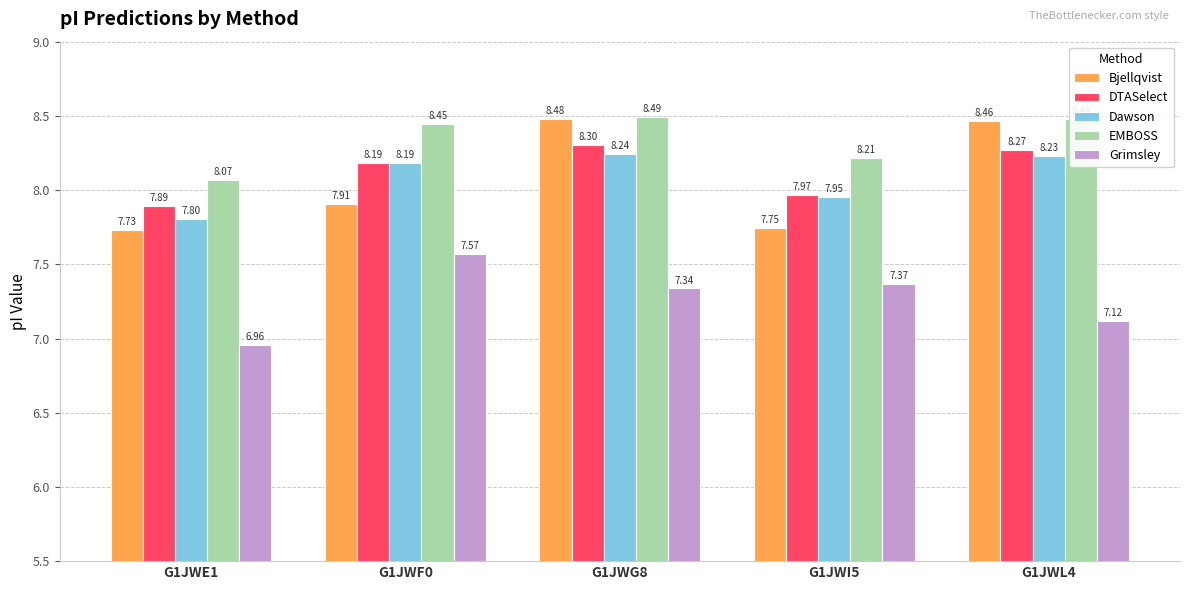

At how many categories does at least one series exceed 8?

5